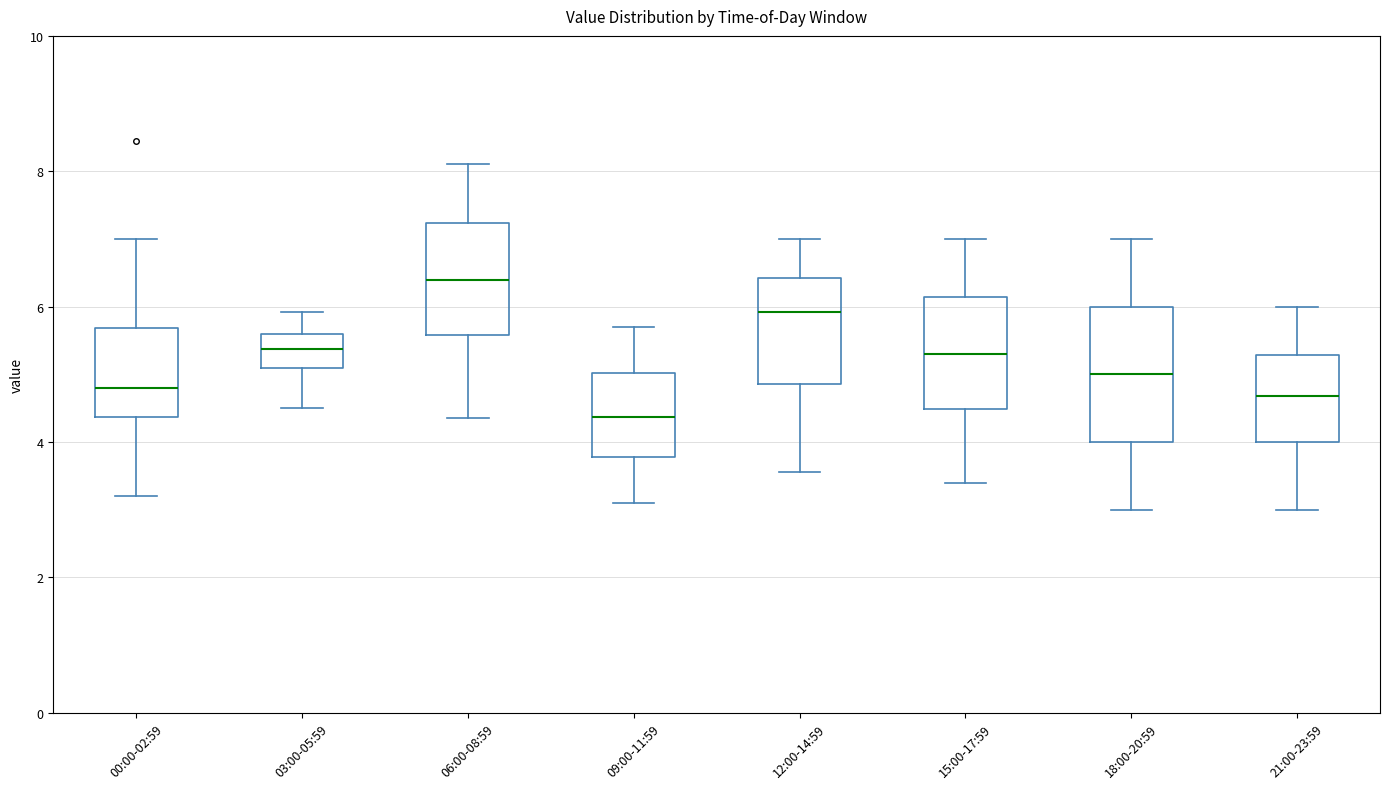

Where does the lower whisker of the box for 00:00-02:59 end on the y-axis? The values are not printed on the chart, so give them approximately, as read against the axis.

3.2